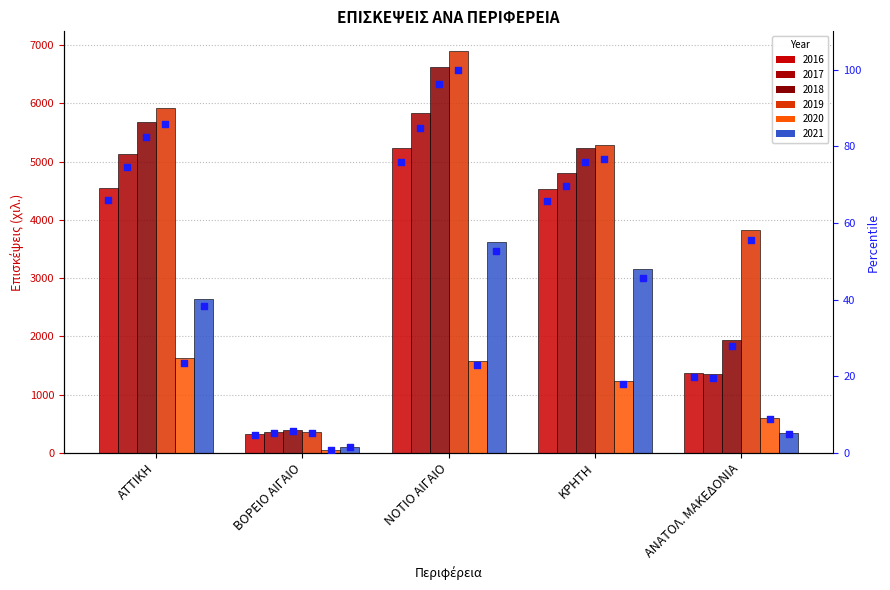

What is the ratio of the value at ΑΤΤΙΚΗ to the value at ΑΝΑΤΟΛ. ΜΑΚΕΔΟΝΙΑ?

3.3